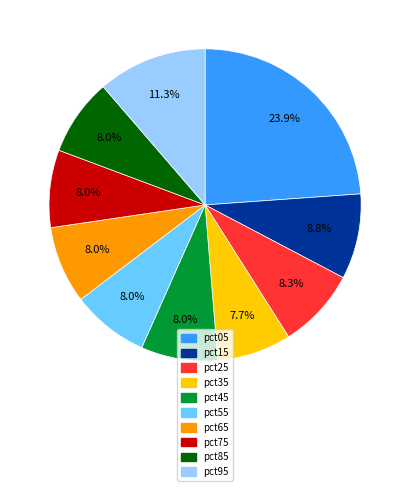

Does any single category account for the majority?

No